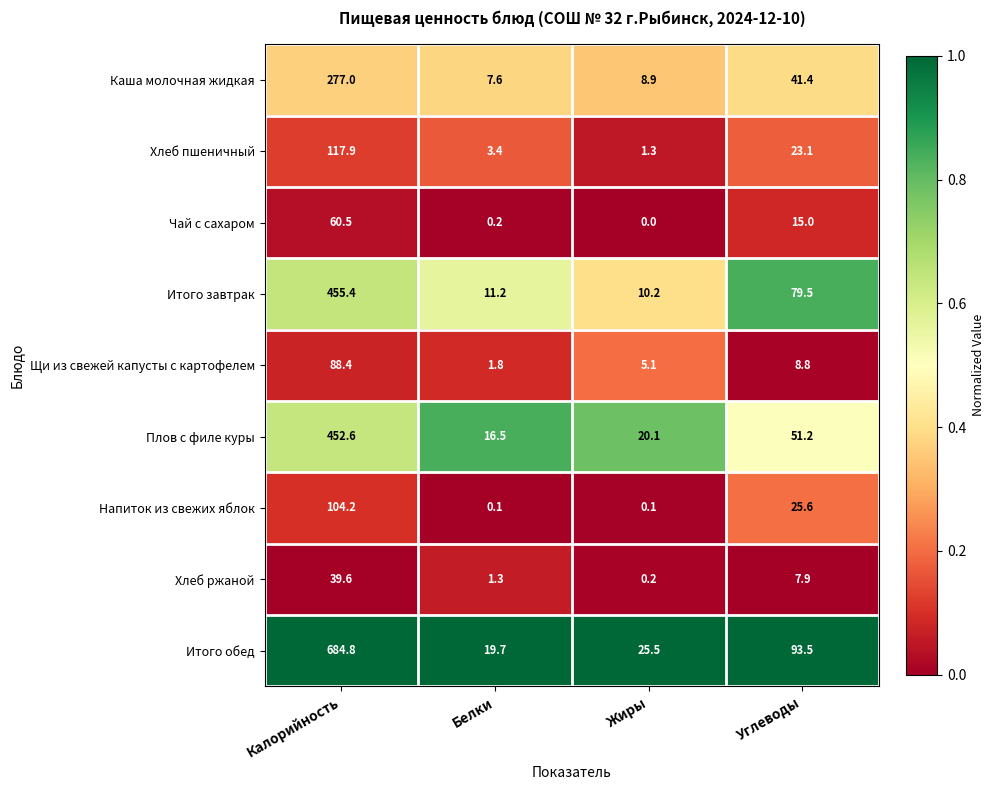

List the series in order of their peak value, highest first.

Итого обед, Итого завтрак, Плов с филе куры, Каша молочная жидкая, Хлеб пшеничный, Напиток из свежих яблок, Щи из свежей капусты с картофелем, Чай с сахаром, Хлеб ржаной